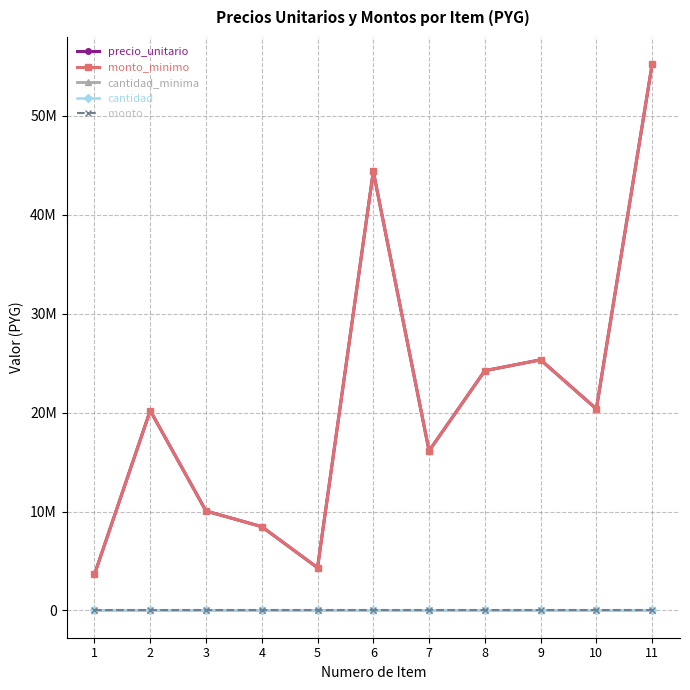

How many values in the monto_minimo series exceed 20203720?

5